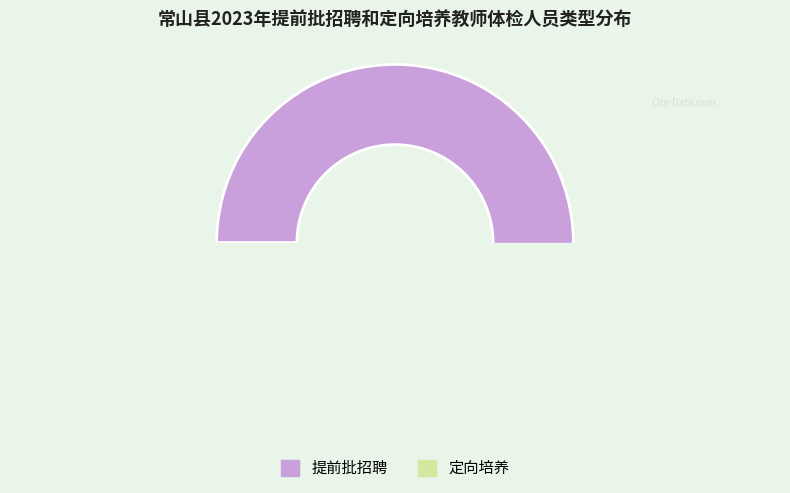

Which slice represents more than half of the pie?

提前批招聘